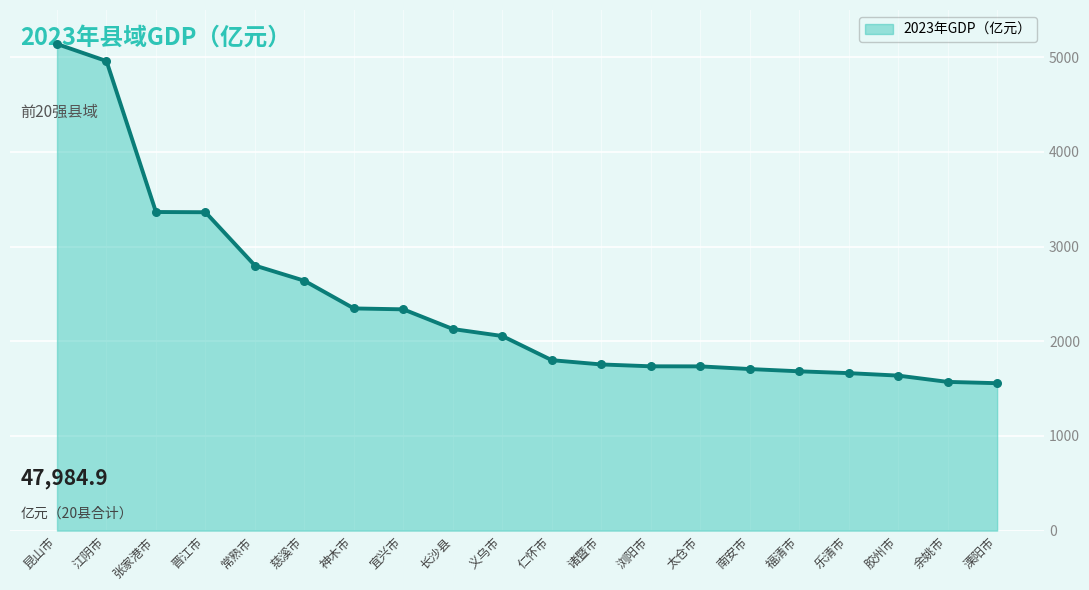

What is the change in value from 昆山市 to 仁怀市?

-3340.3